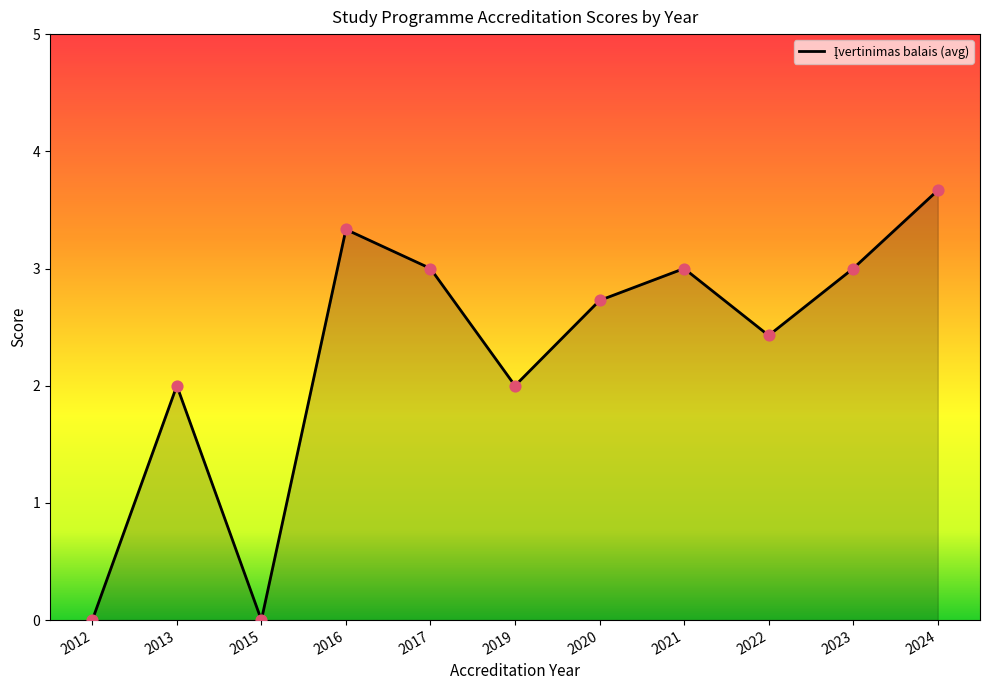

Approximately how many times larger is the value at 2020 compared to 2023?

0.9